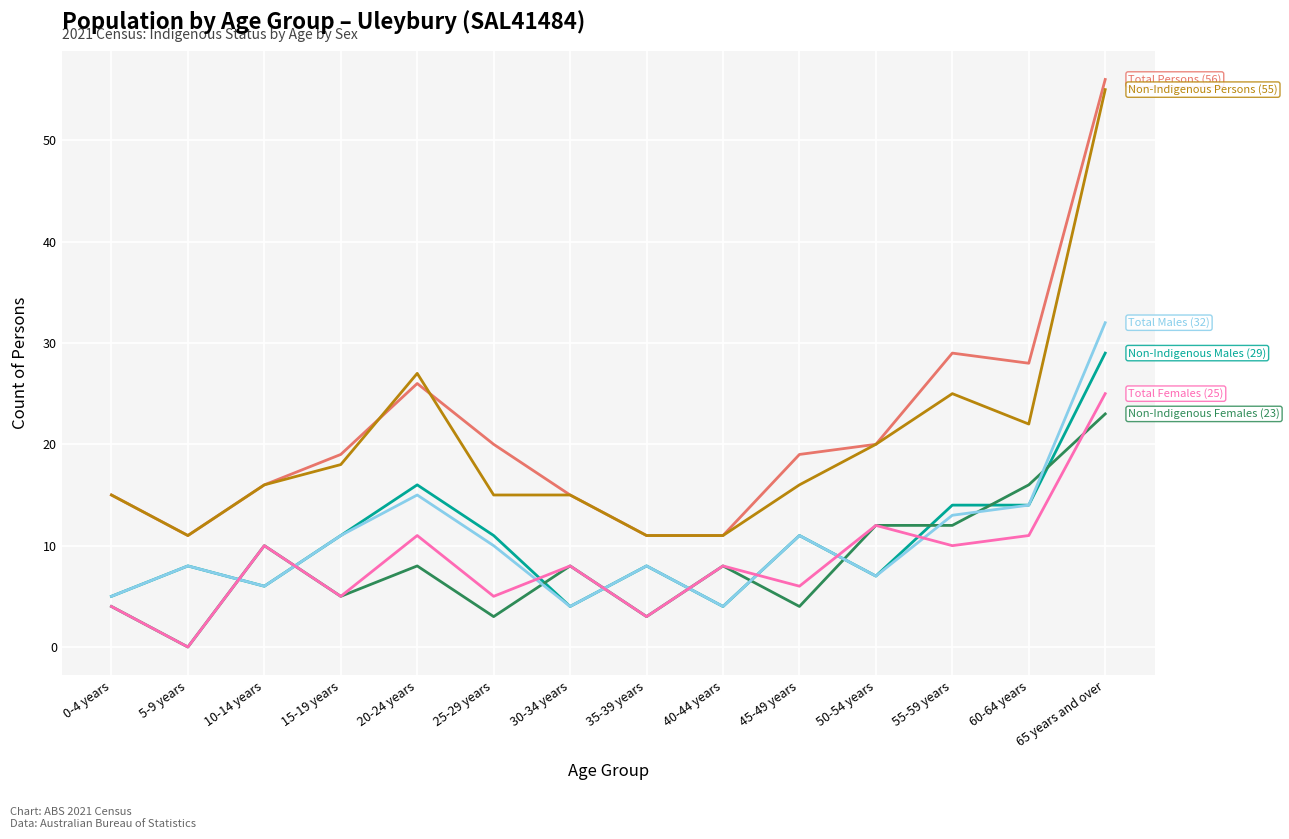

At which category is the sum across all series the highest?

65 years and over